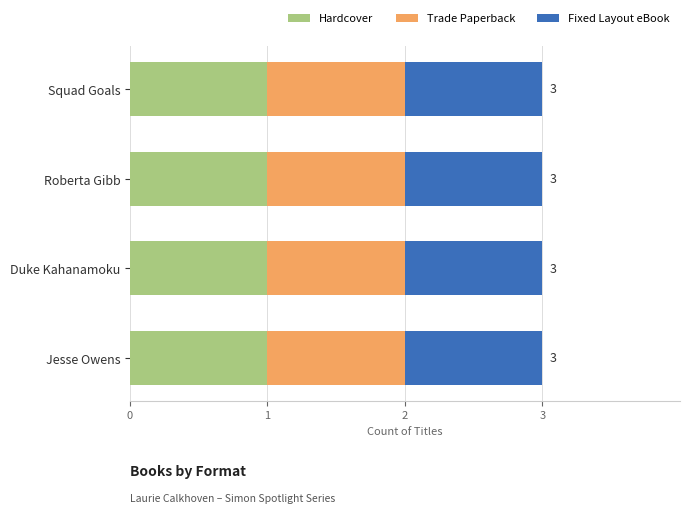

Between Roberta Gibb and Duke Kahanamoku, which series saw the biggest shift?

Hardcover